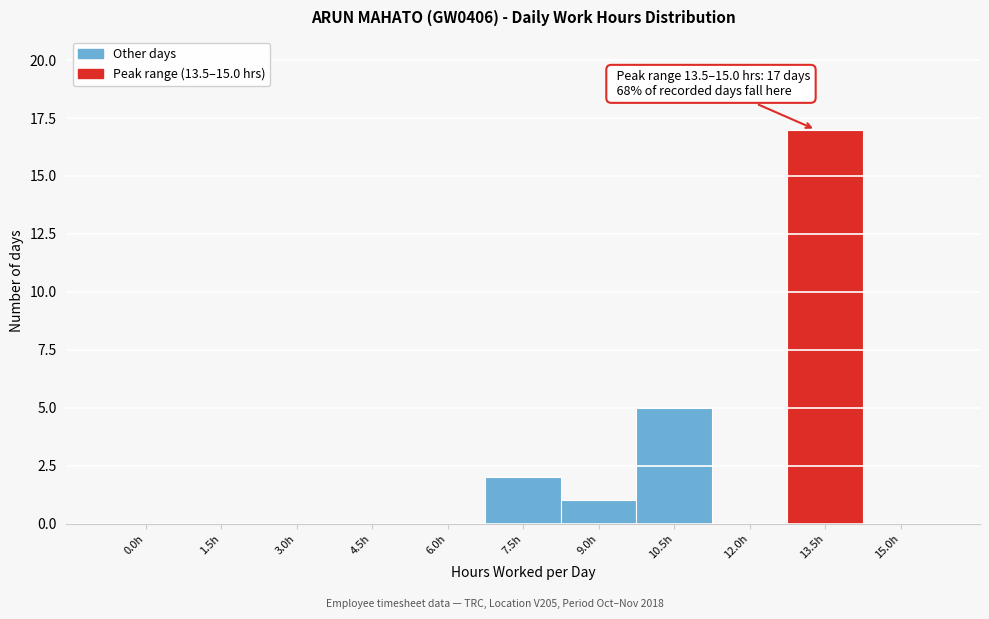

Reading left to right, transcribe all the data shown in this chart.

0.0h=0	1.5h=0	3.0h=0	4.5h=0	6.0h=0	7.5h=2	9.0h=1	10.5h=5	12.0h=0	13.5h=17	15.0h=0